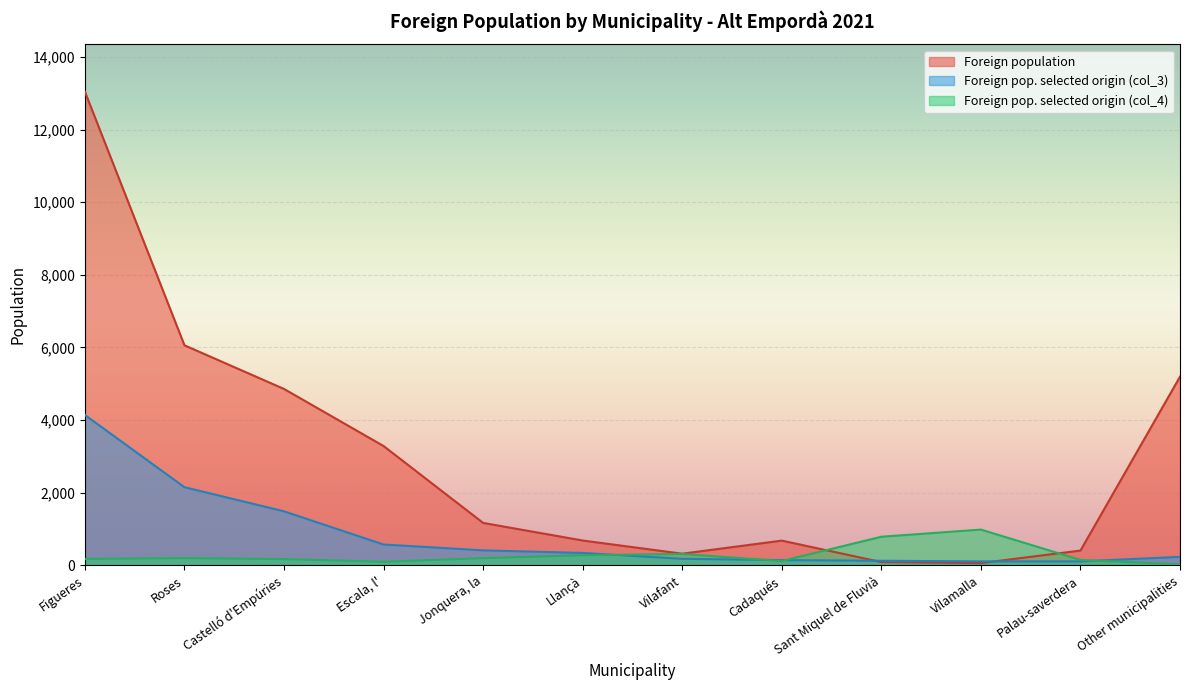

What is the difference between the maximum and minimum values in the Foreign population series?

12982